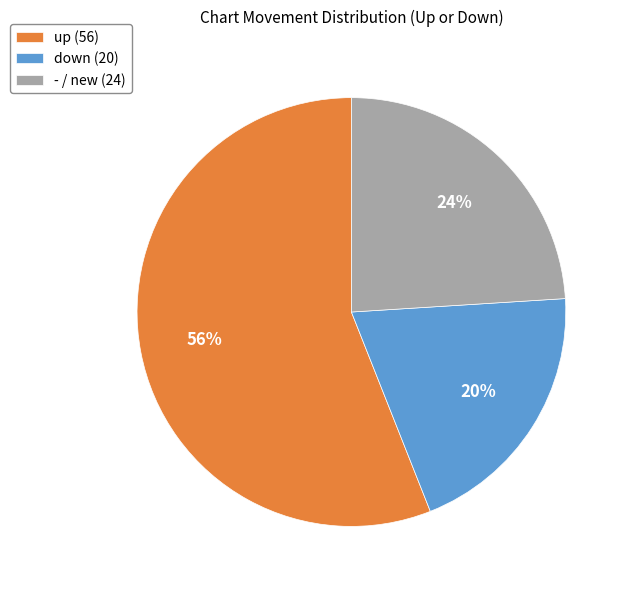

Count the number of slices in the pie.

3